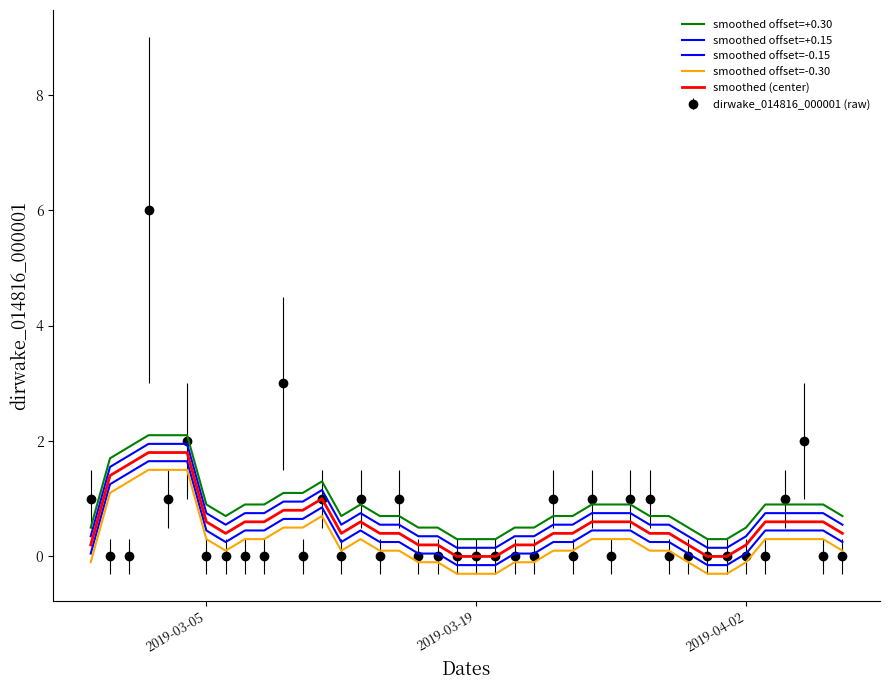

True or false: smoothed offset=+0.30 and smoothed offset=-0.30 cross at least once.

False